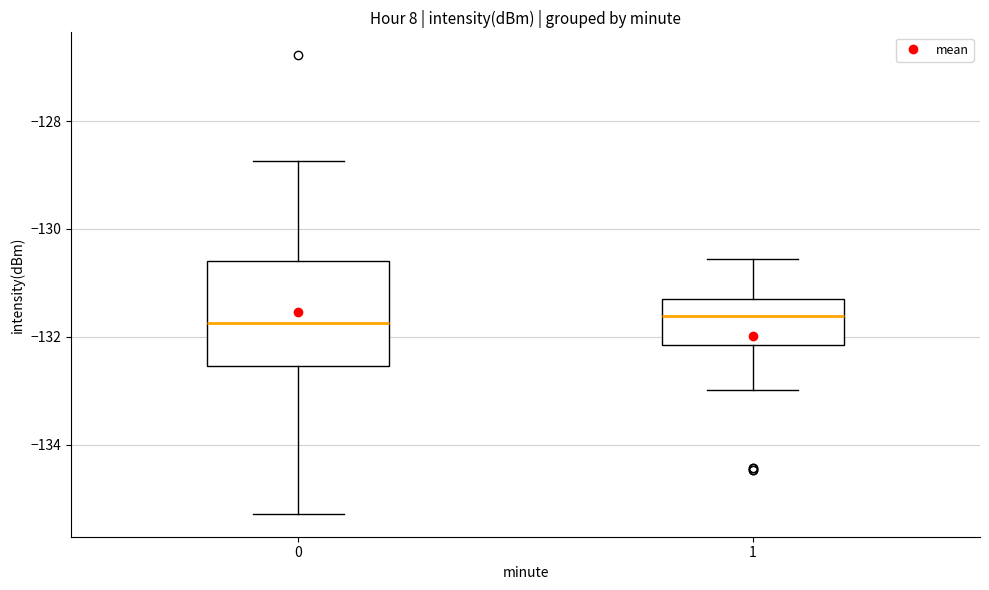

Reading left to right, read every box against the y-axis: the position of its median line, the range the box covers, and the ends of its whiskers. The values are not printed on the chart, so give them approximately, as read against the axis.

0: median -131.8, box -132.6 to -130.6, whiskers -135.2 to -128.8
1: median -131.6, box -132.2 to -131.4, whiskers -133.0 to -130.6